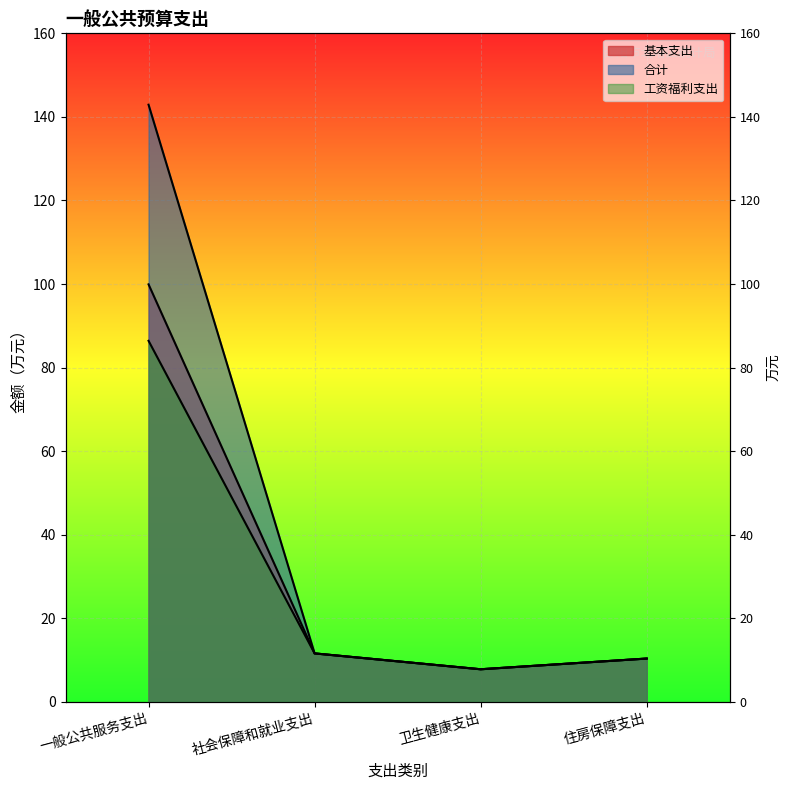

Which category has the lowest value in the 合计 series?

卫生健康支出